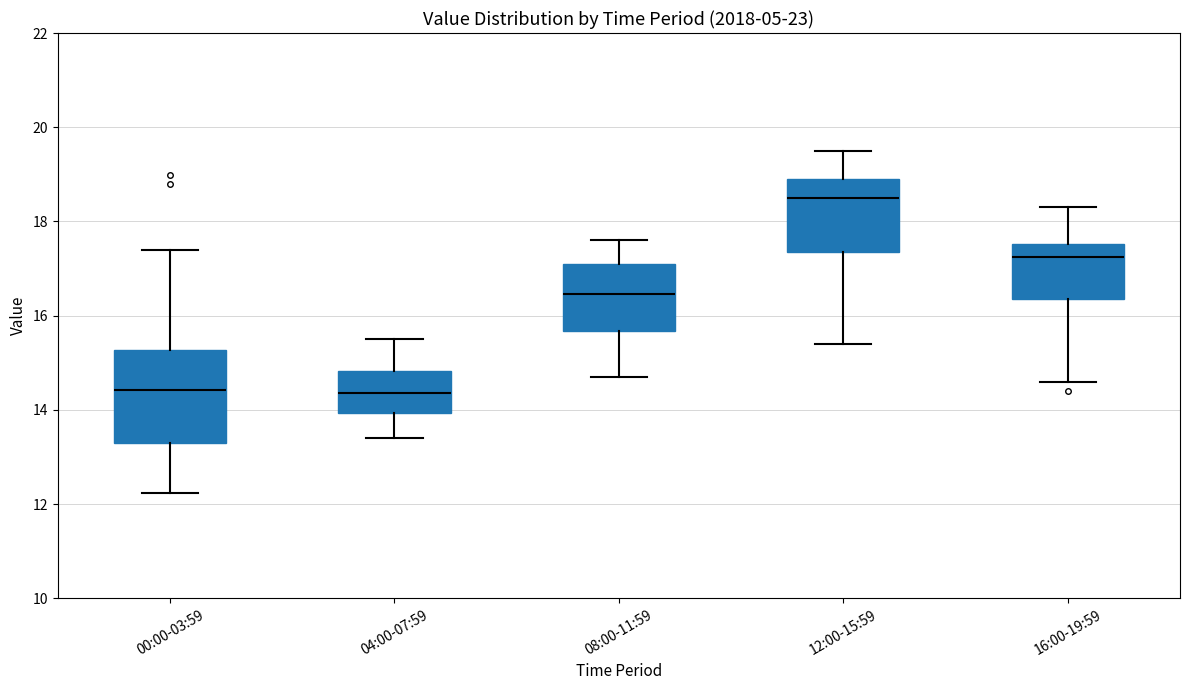

Reading left to right, read every box against the y-axis: the position of its median line, the range the box covers, and the ends of its whiskers. The values are not printed on the chart, so give them approximately, as read against the axis.

00:00-03:59: median 14.4, box 13.2 to 15.2, whiskers 12.2 to 17.4
04:00-07:59: median 14.4, box 14.0 to 14.8, whiskers 13.4 to 15.6
08:00-11:59: median 16.4, box 15.6 to 17.2, whiskers 14.8 to 17.6
12:00-15:59: median 18.6, box 17.4 to 19.0, whiskers 15.4 to 19.6
16:00-19:59: median 17.2, box 16.4 to 17.6, whiskers 14.6 to 18.4